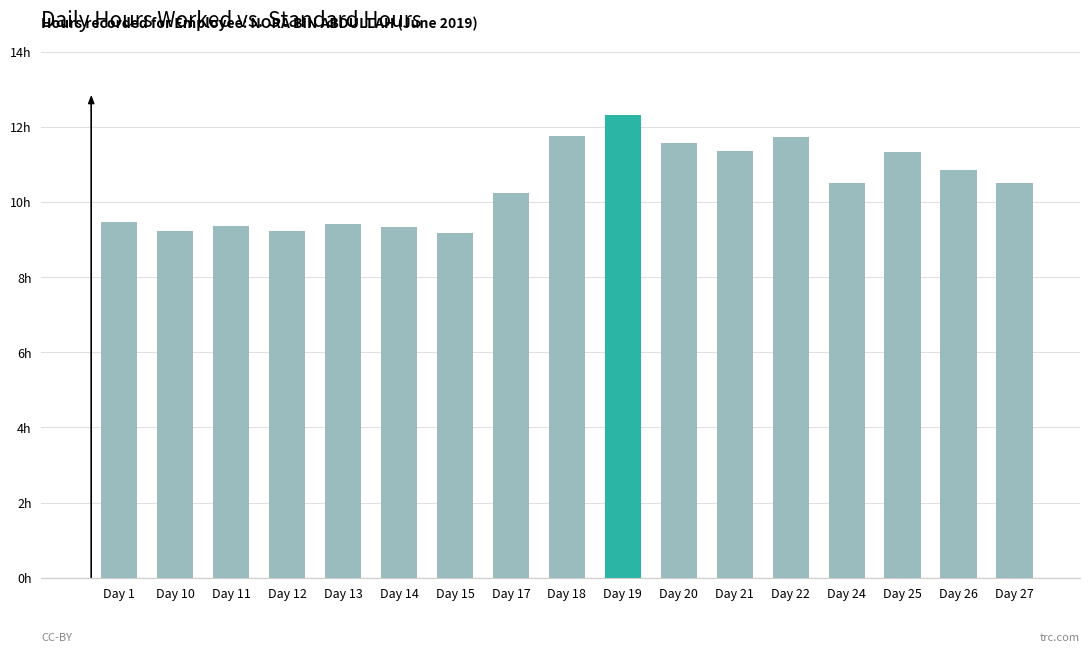

Between Day 10 and Day 18, which is larger?

Day 18